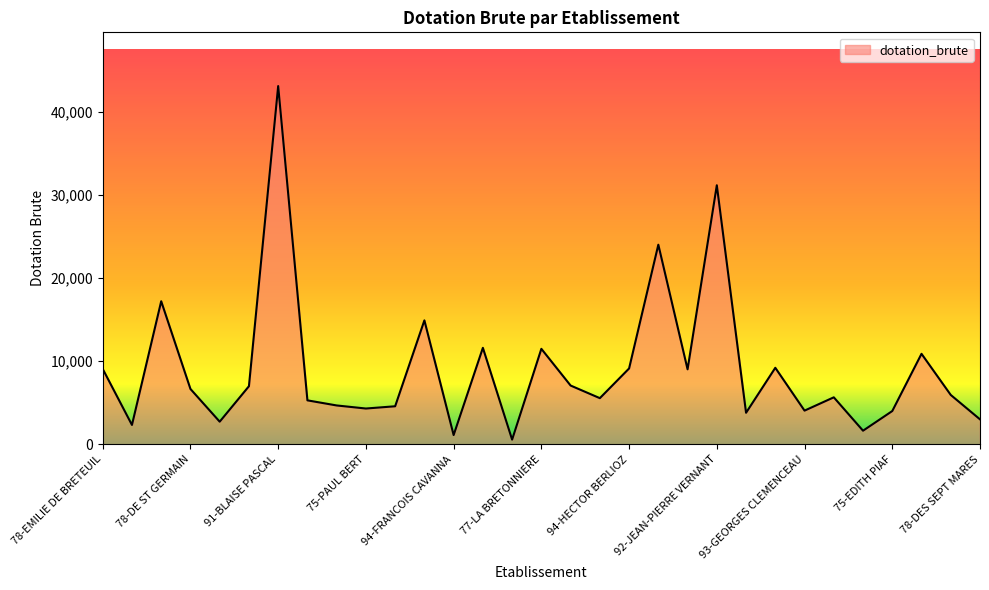

What is the maximum value shown in the chart?

43074